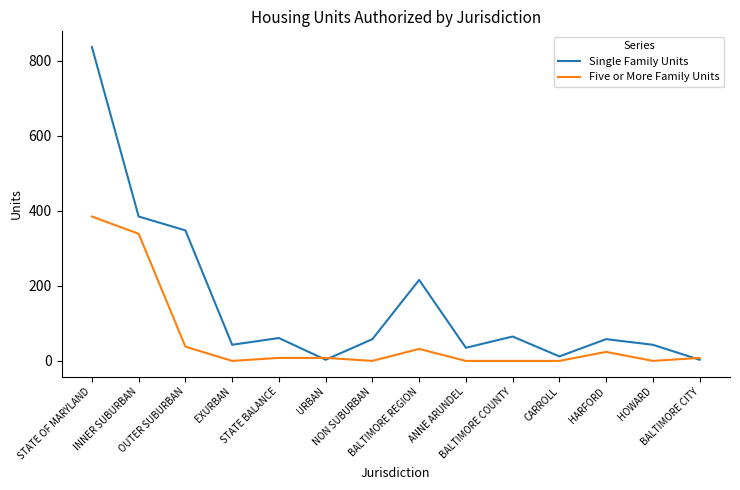

Which series changed the most between OUTER SUBURBAN and NON SUBURBAN?

Single Family Units